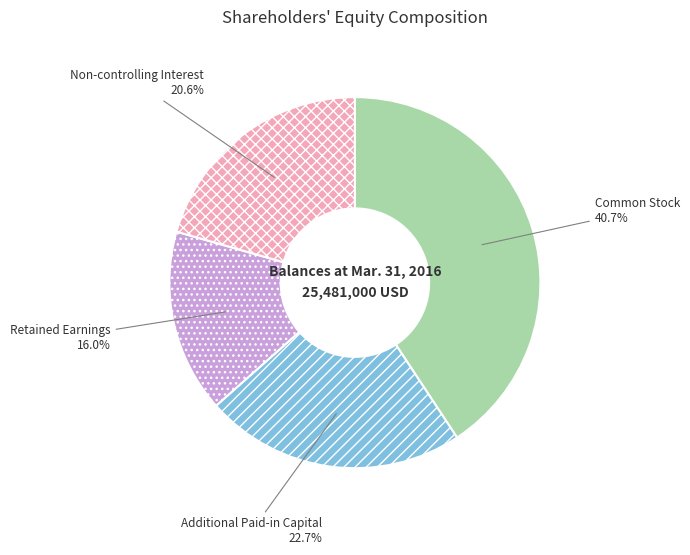

Approximately how many times larger is the value at Common Stock compared to Non-controlling Interest?

2.0